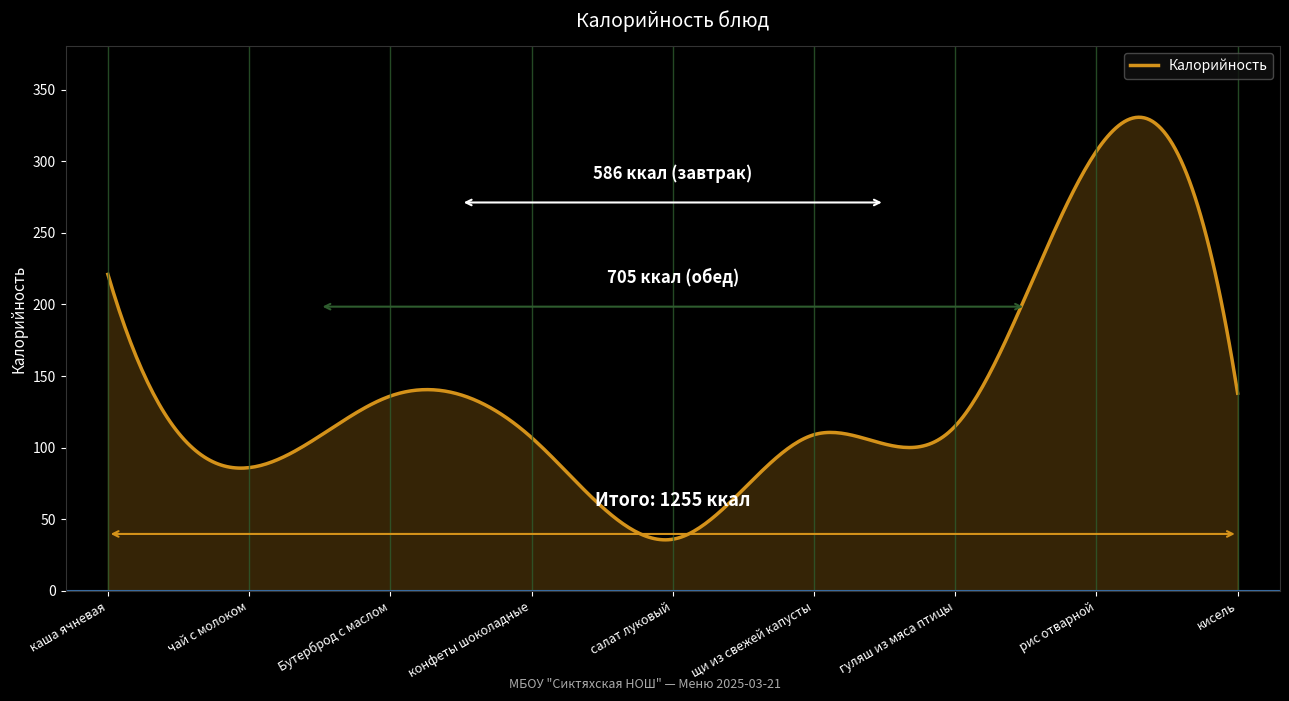

What is the maximum value shown in the chart?

330.7